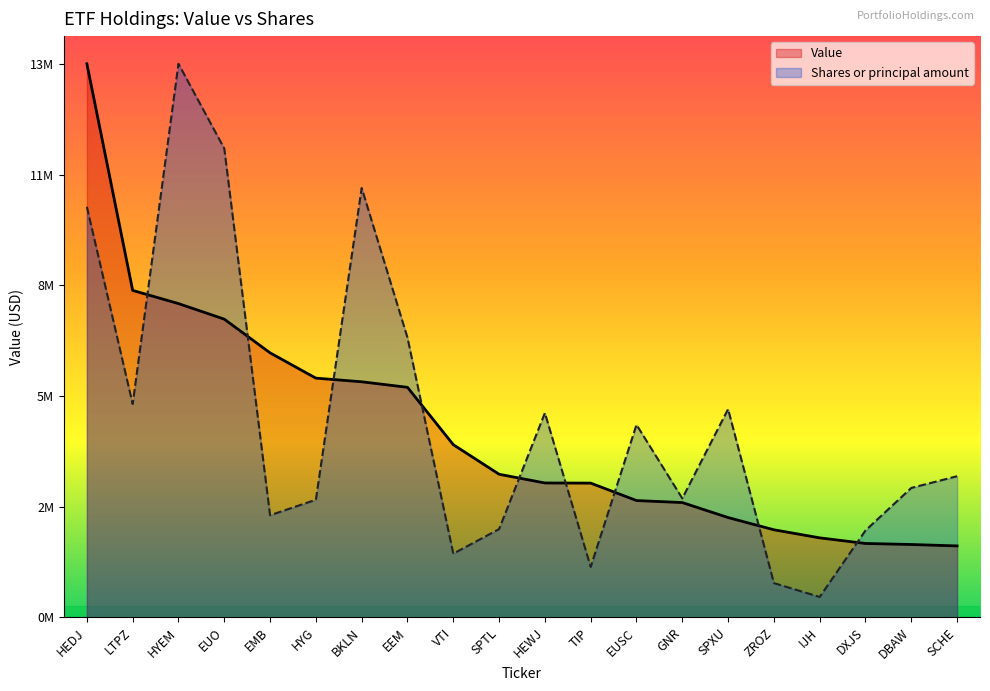

Which series has the largest total across all categories?

Shares or principal amount